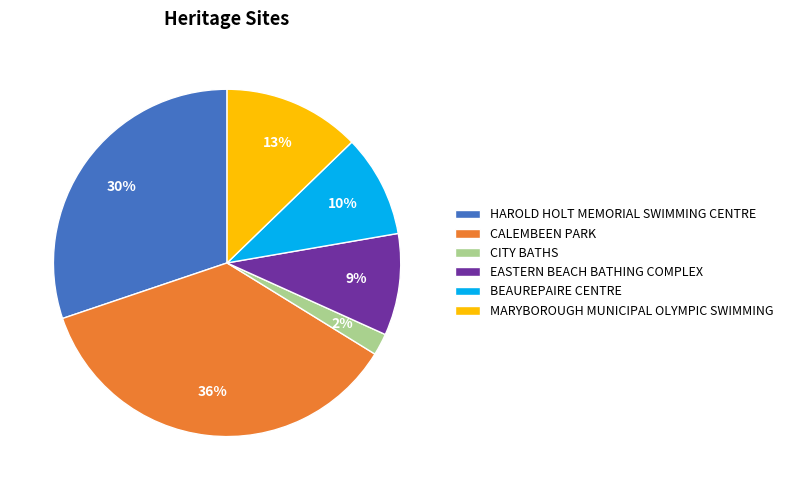

To the nearest percent, what is the average slice percentage?

17%